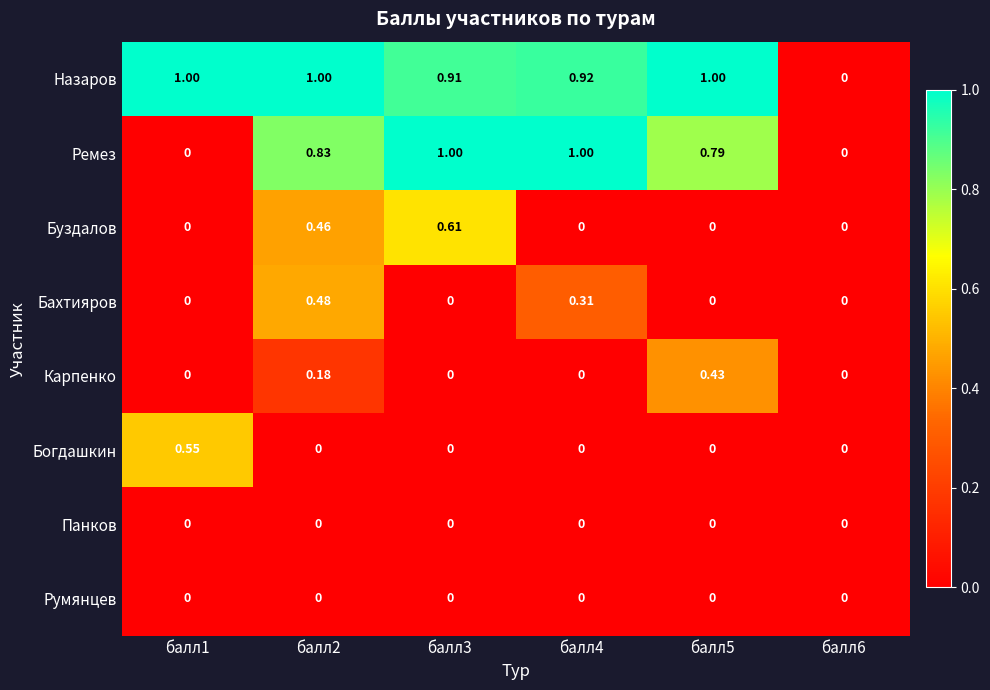

Is the value of Ремез at балл3 greater than the value of Румянцев at балл6?

Yes